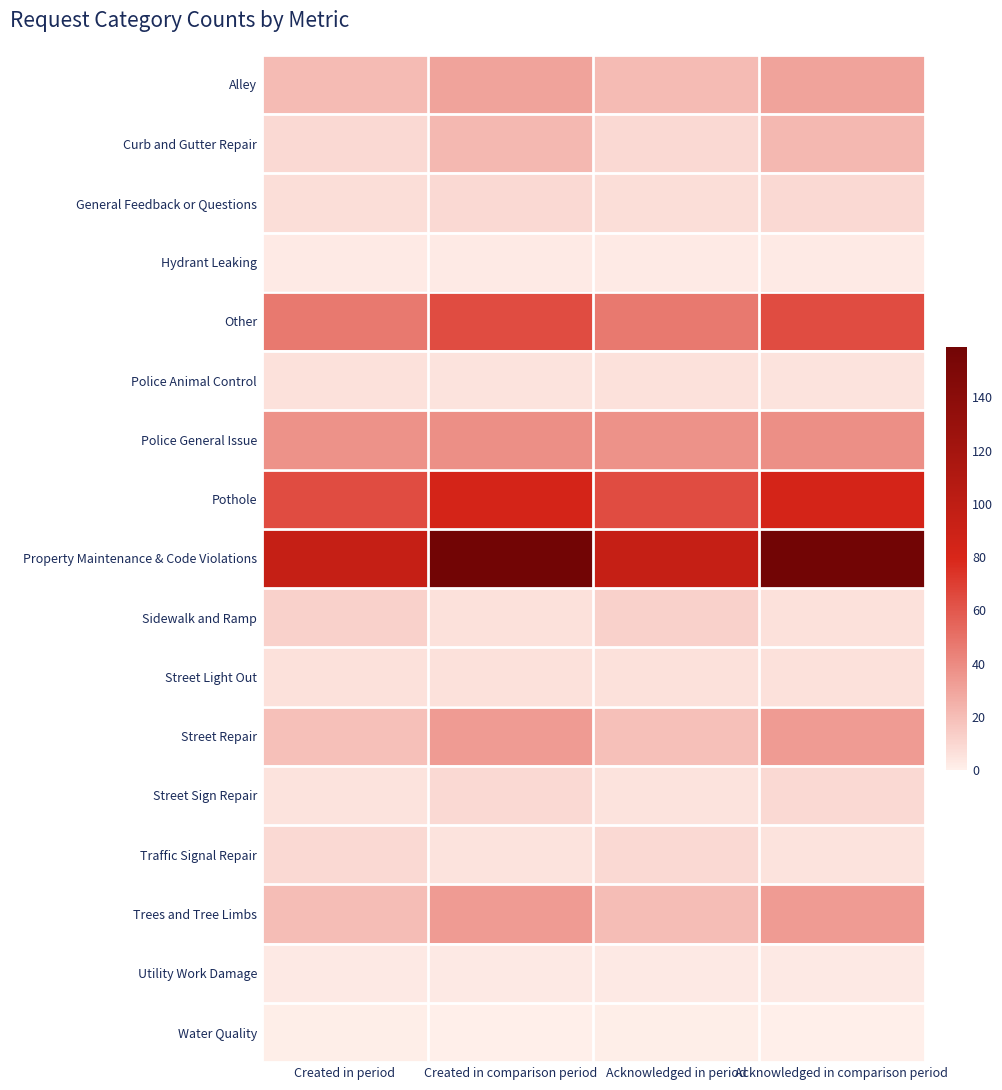

What is the maximum value shown in the chart?

159